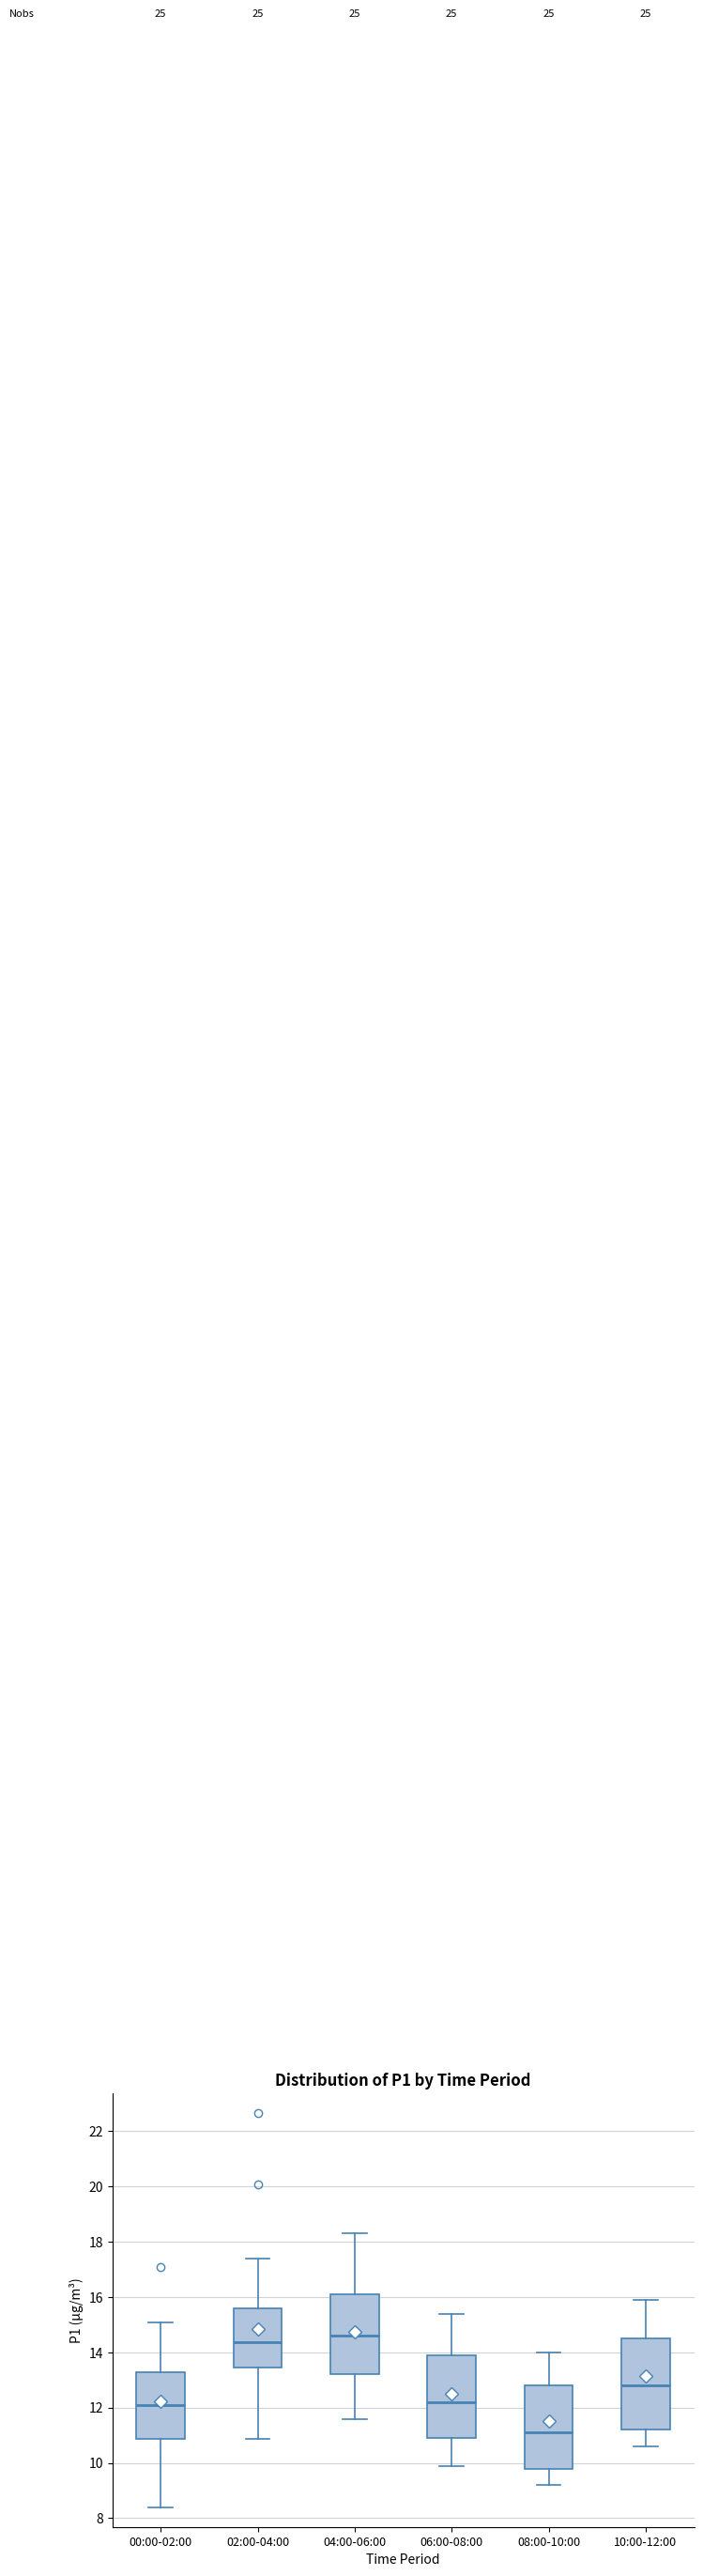

Where does the median line of the box for 04:00-06:00 sit on the y-axis? The values are not printed on the chart, so give them approximately, as read against the axis.

14.6